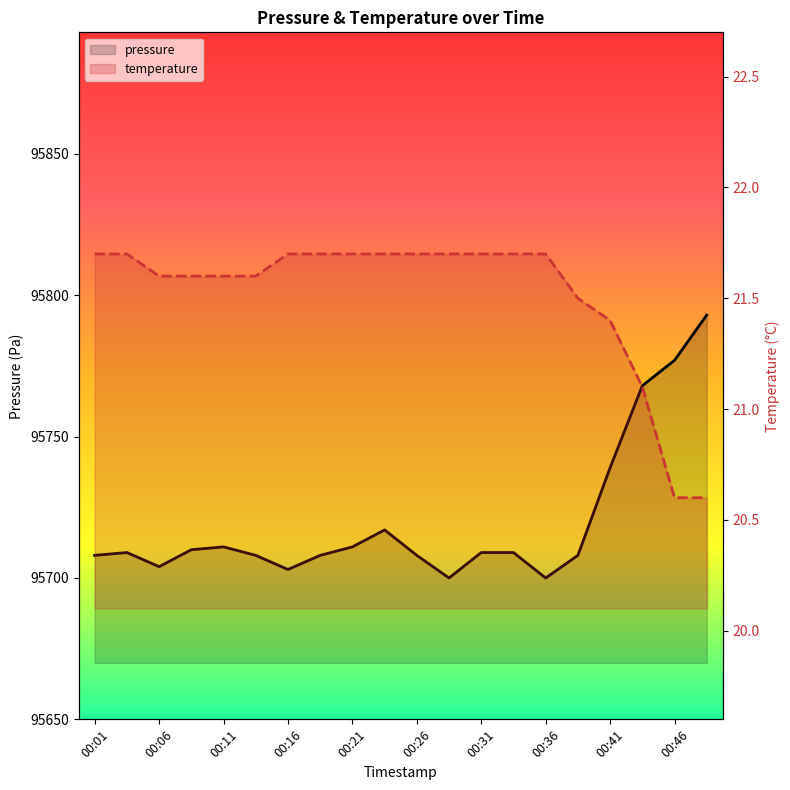

Which has a higher value, 00:46 or 00:21?

00:46